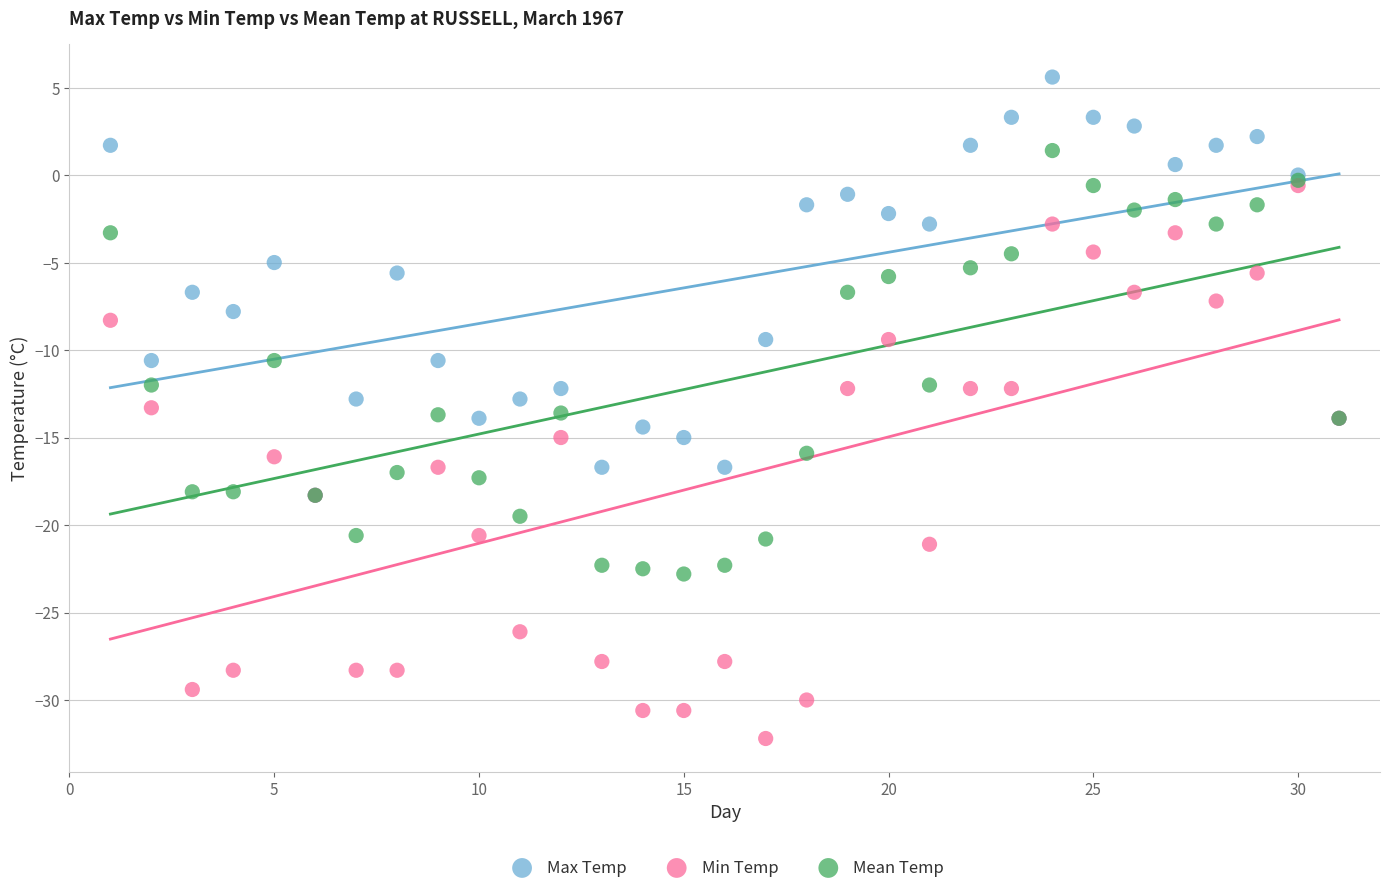

Which series has the largest Y range (max minus min)?

Min Temp